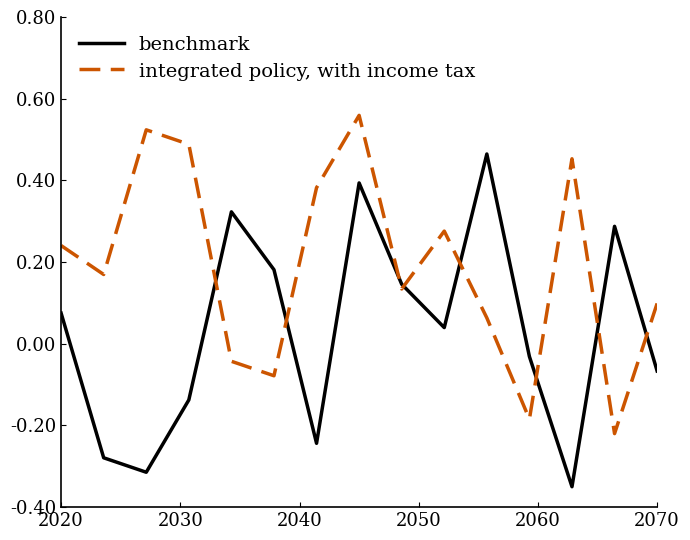

List the series in order of their peak value, highest first.

integrated policy, with income tax, benchmark